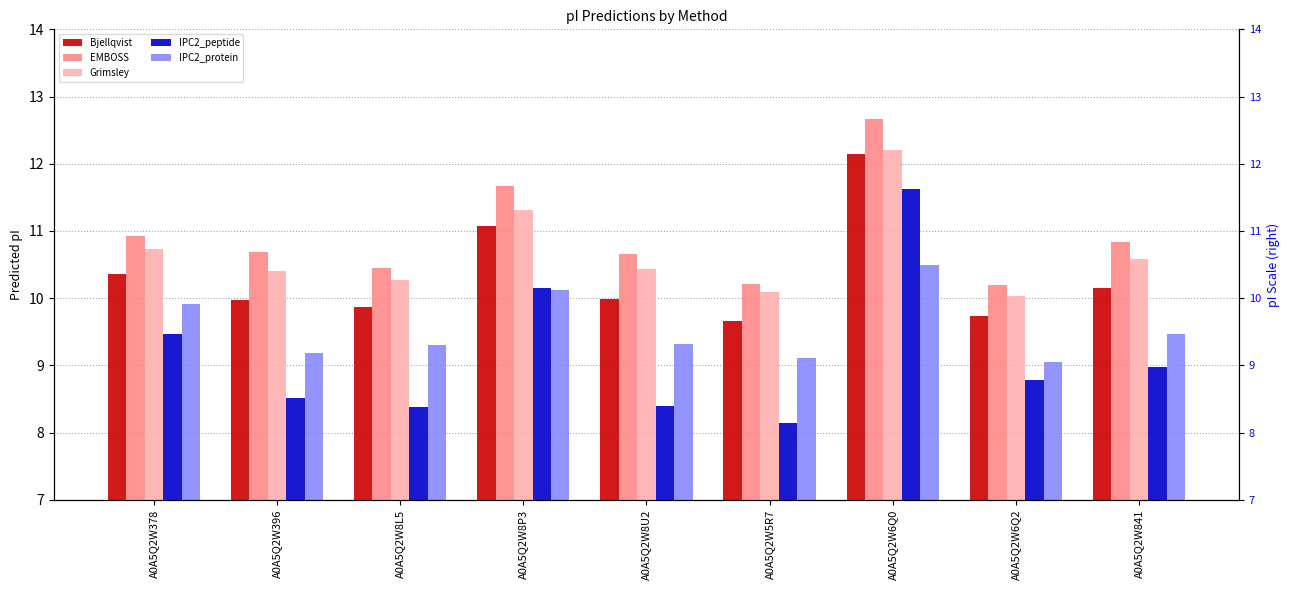

Reading left to right, list all the values displayed in this chart.

Bjellqvist: 10.4	10.0	9.9	11.1	10.0	9.7	12.1	9.7	10.1
EMBOSS: 10.9	10.7	10.5	11.7	10.7	10.2	12.7	10.2	10.8
Grimsley: 10.7	10.4	10.3	11.3	10.4	10.1	12.2	10.0	10.6
IPC2_peptide: 9.5	8.5	8.4	10.1	8.4	8.1	11.6	8.8	9.0
IPC2_protein: 9.9	9.2	9.3	10.1	9.3	9.1	10.5	9.0	9.5